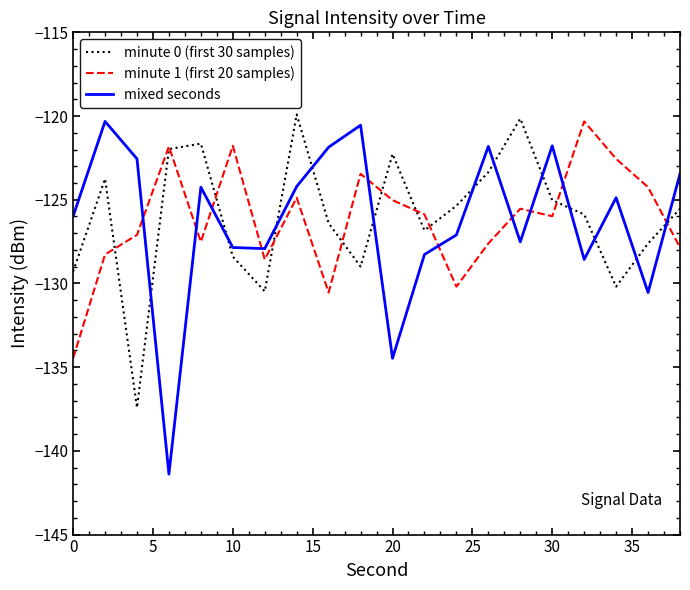

Which series has the largest range (max minus min)?

mixed seconds